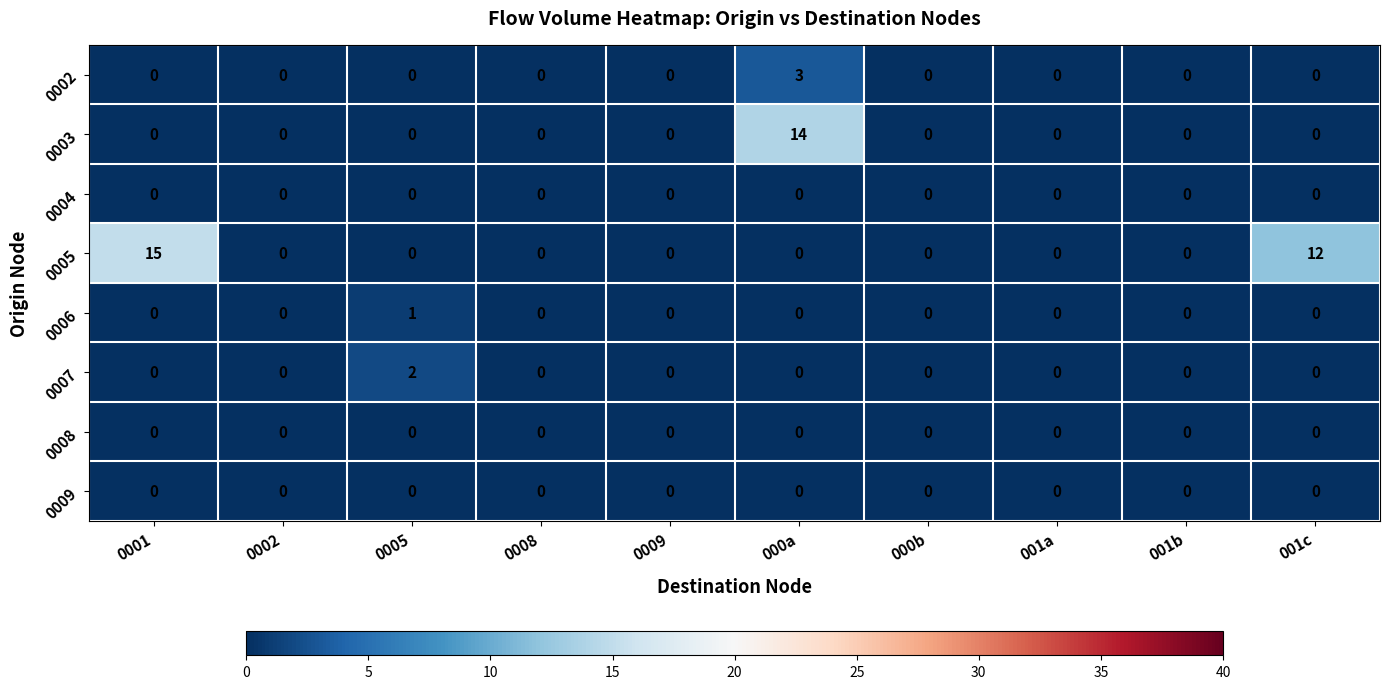

Count the 0007 values in the range 0 to 1.

9